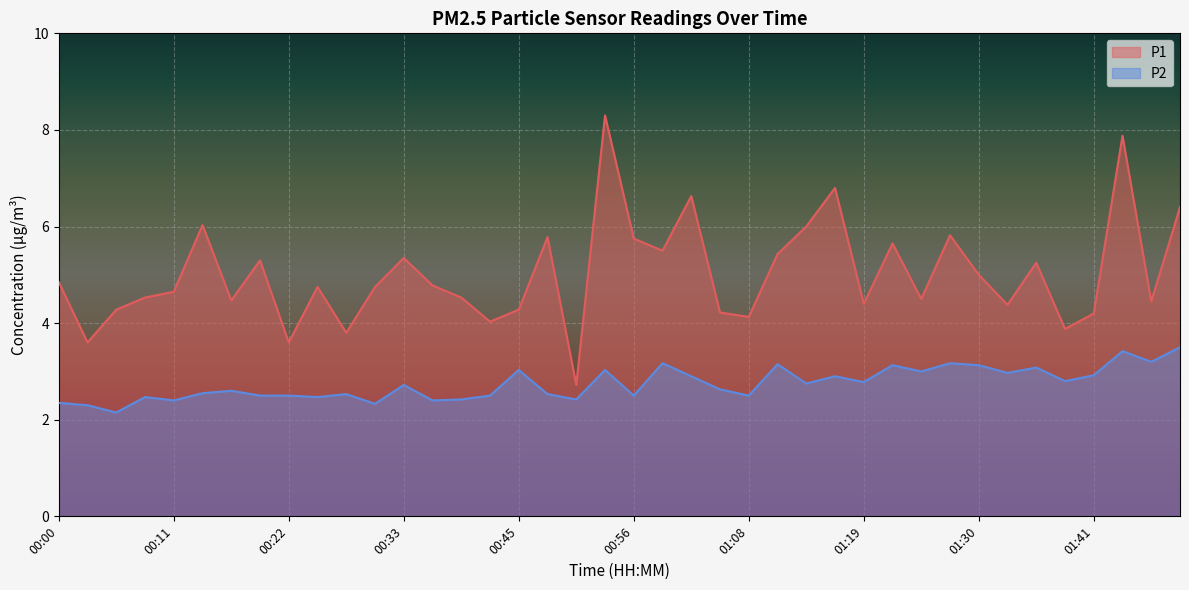

What is the label of the 31st point from the right?

00:25